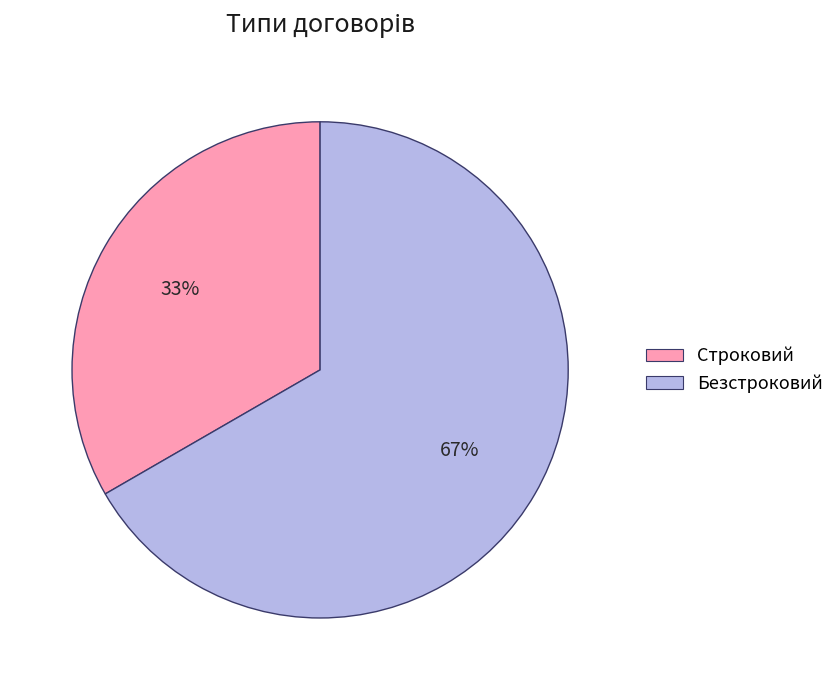

To the nearest percent, what is the combined percentage of Безстроковий and Строковий?

100%